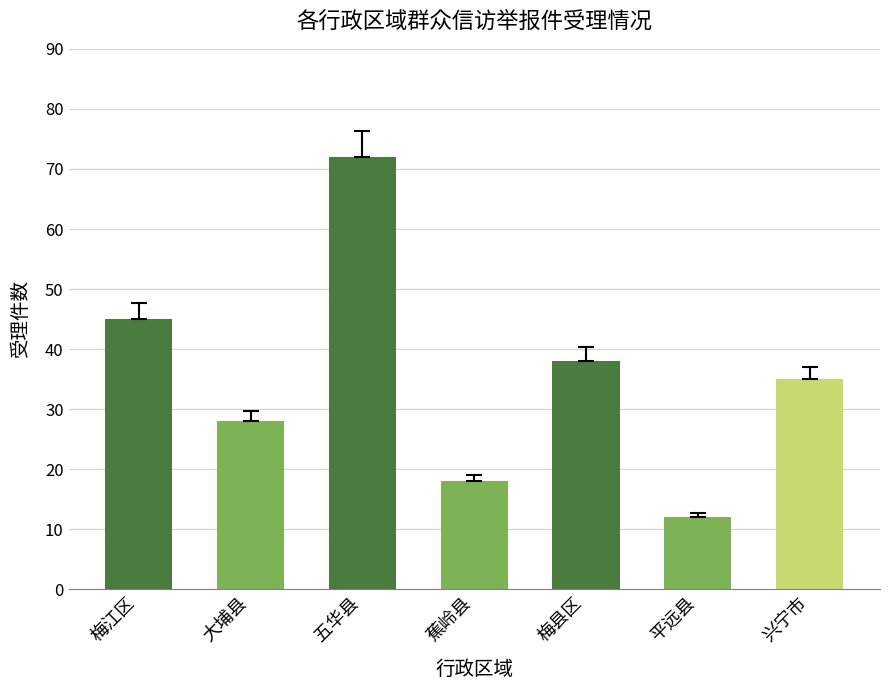

What is the label of the 1st bar from the left?

梅江区